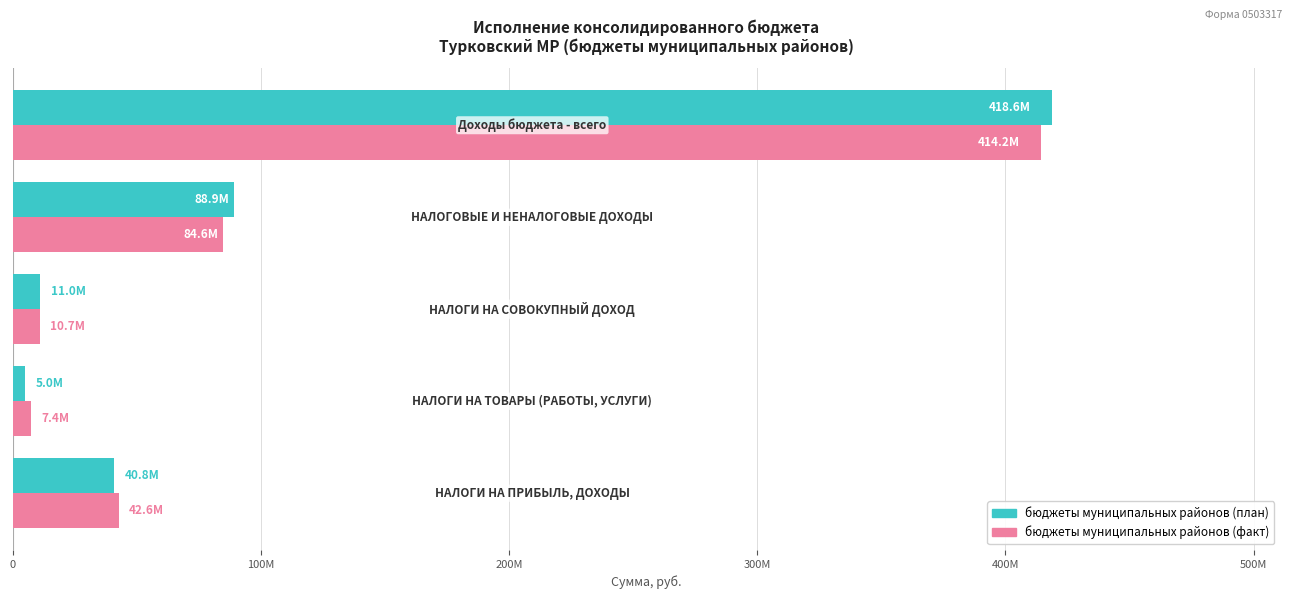

What are all the series names shown in the legend?

бюджеты муниципальных районов (план), бюджеты муниципальных районов (факт)